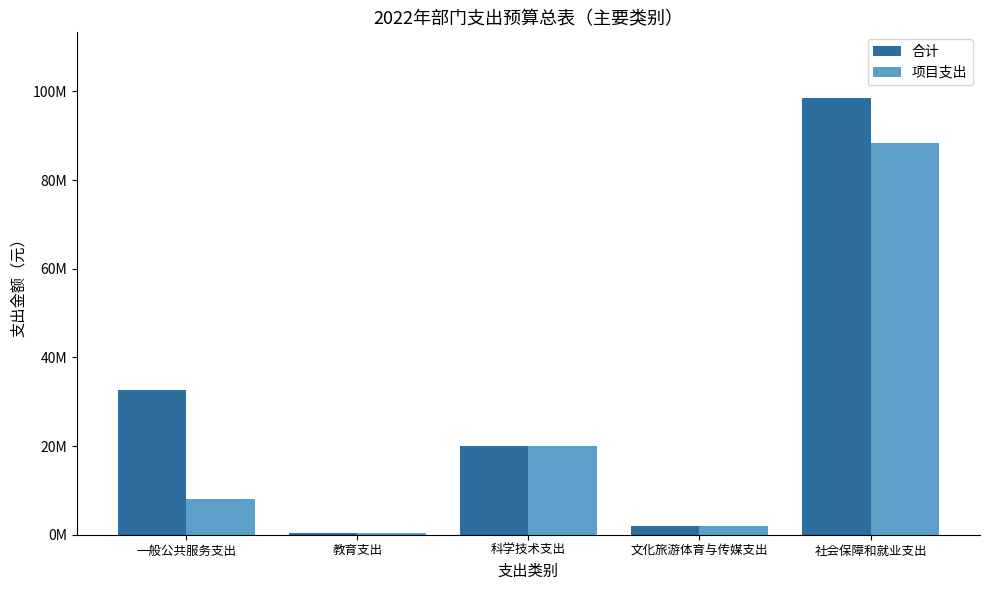

Which series has the largest total across all categories?

合计